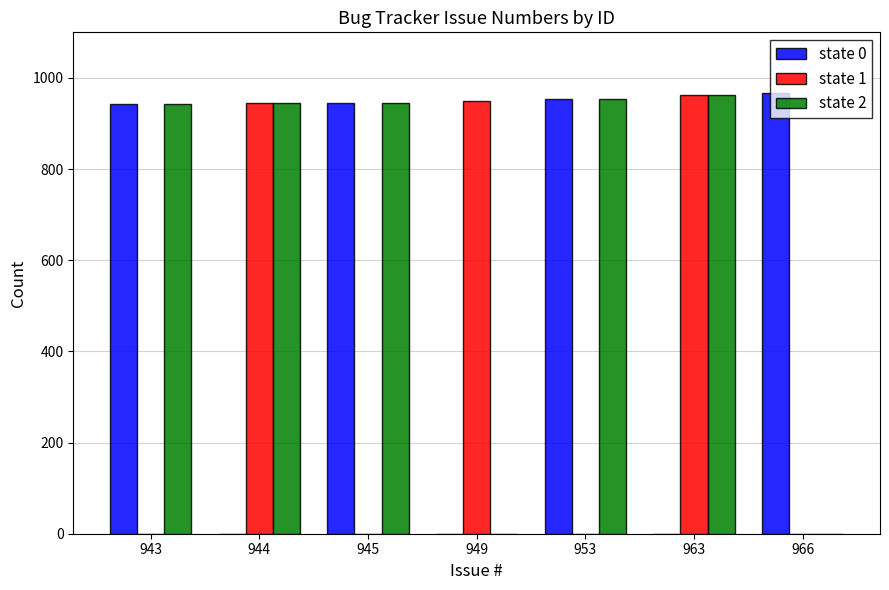

True or false: state 1 has a value of 949 at 949.

True